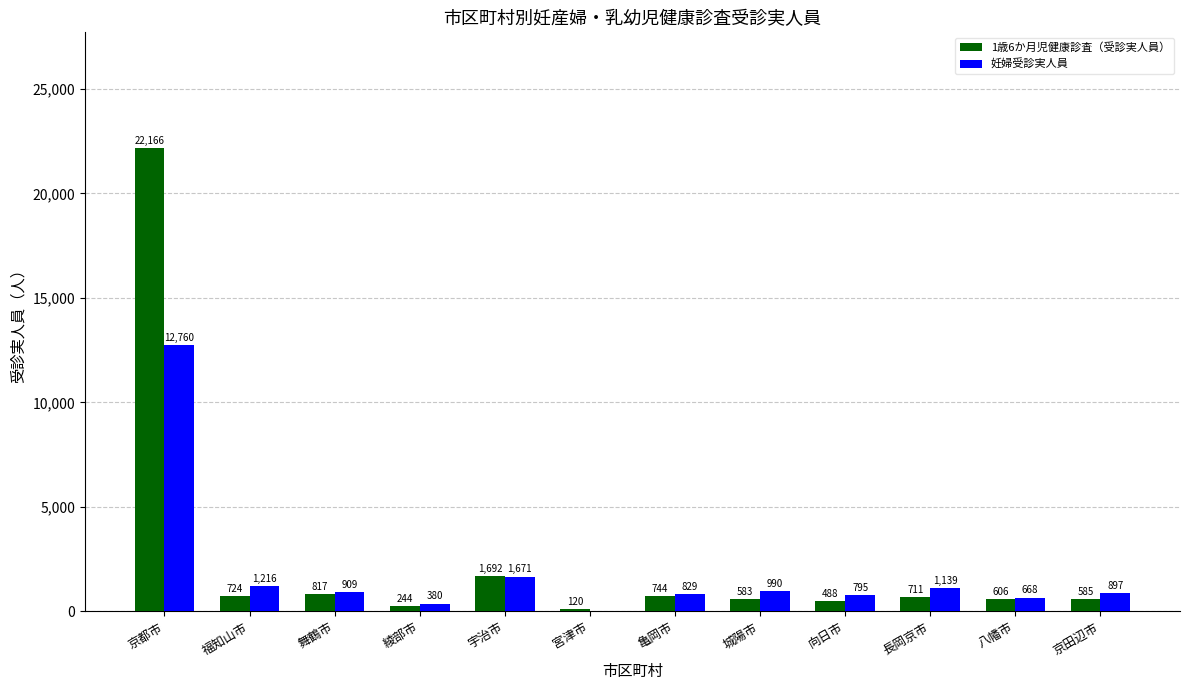

At which label does 1歳6か月児健康診査（受診実人員） first exceed 711?

京都市